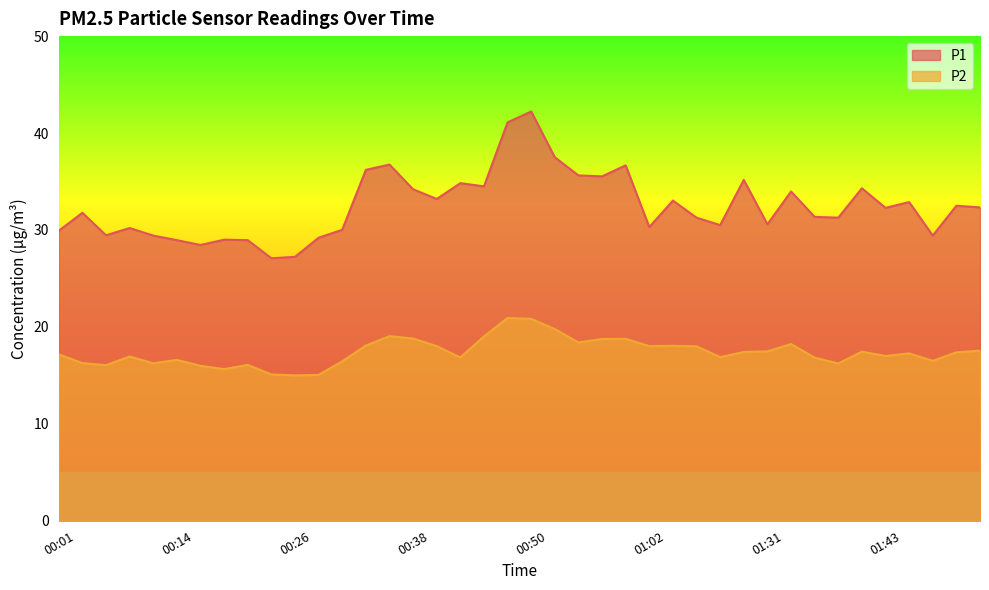

Reading left to right, transcribe all the data shown in this chart.

P1: 29.9	31.8	29.4	30.2	29.4	28.9	28.4	29.0	28.9	27.1	27.2	29.2	30.0	36.2	36.8	34.2	33.2	34.8	34.5	41.1	42.2	37.5	35.6	35.5	36.7	30.3	33.0	31.3	30.5	35.2	30.6	34.0	31.4	31.3	34.3	32.3	32.9	29.4	32.5	32.3
P2: 17.2	16.3	16.1	16.9	16.2	16.6	16.0	15.7	16.1	15.1	15.0	15.1	16.4	18.1	19.1	18.8	18.0	16.9	19.0	20.9	20.8	19.8	18.4	18.8	18.8	18.0	18.1	18.0	16.9	17.4	17.5	18.2	16.8	16.2	17.4	17.0	17.3	16.5	17.4	17.6